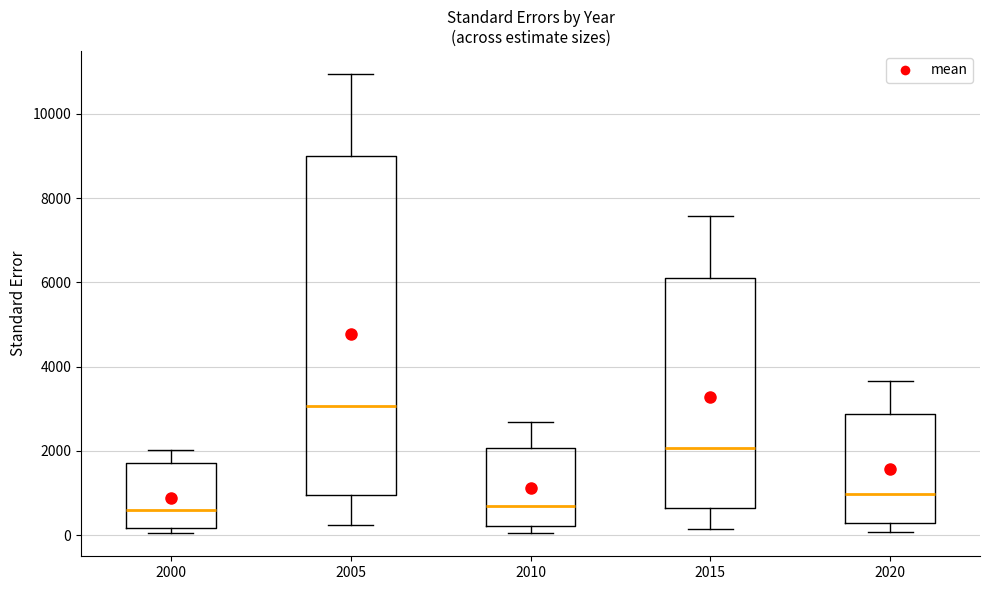

Reading left to right, transcribe this box plot: for each box, give where its median line is, the range the box spans, and where its two whiskers end, as read against the y-axis. The values are not printed on the chart, so give them approximately, as read against the axis.

2000: median 600, box 200 to 1800, whiskers 0 to 2000
2005: median 3000, box 1000 to 9000, whiskers 200 to 11000
2010: median 600, box 200 to 2000, whiskers 0 to 2600
2015: median 2000, box 600 to 6200, whiskers 200 to 7600
2020: median 1000, box 200 to 2800, whiskers 0 to 3600